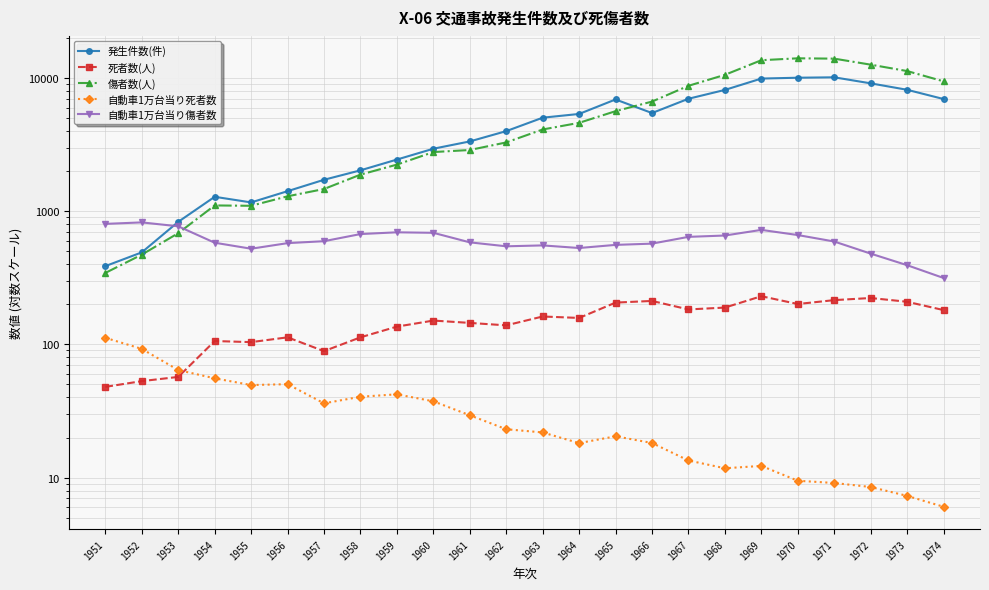

What is the difference between the highest and lowest values at 1954?

1227.4